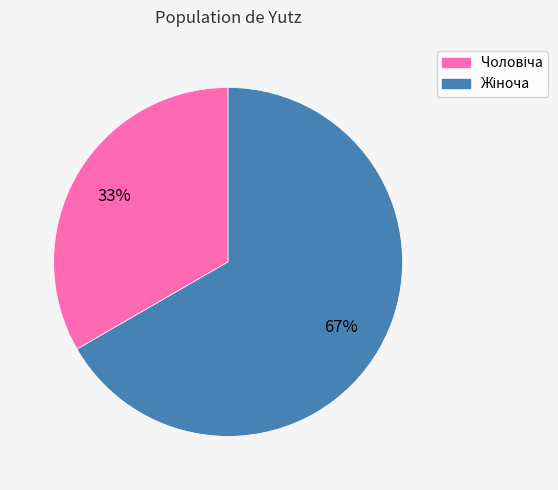

To the nearest percent, what is the average slice percentage?

50%